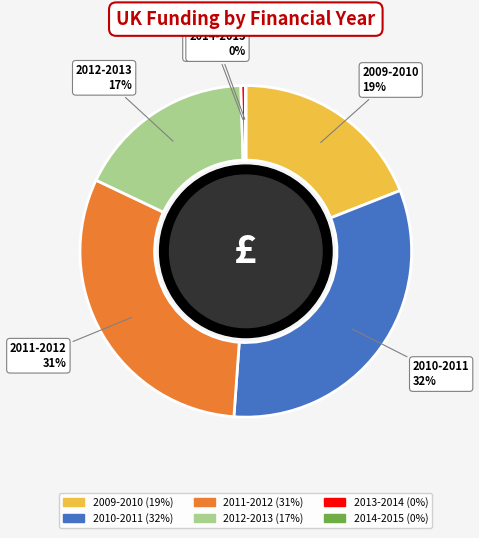

Is there a majority slice in this chart?

No